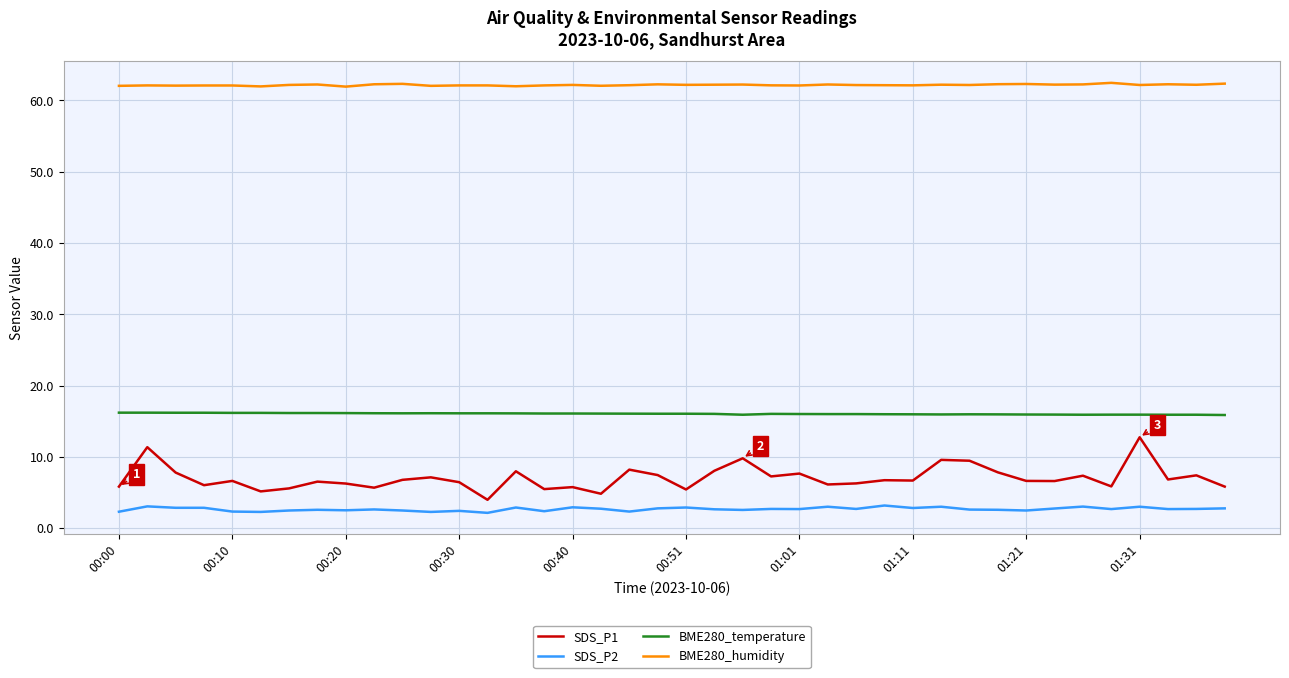

What is the smallest value displayed?

2.2